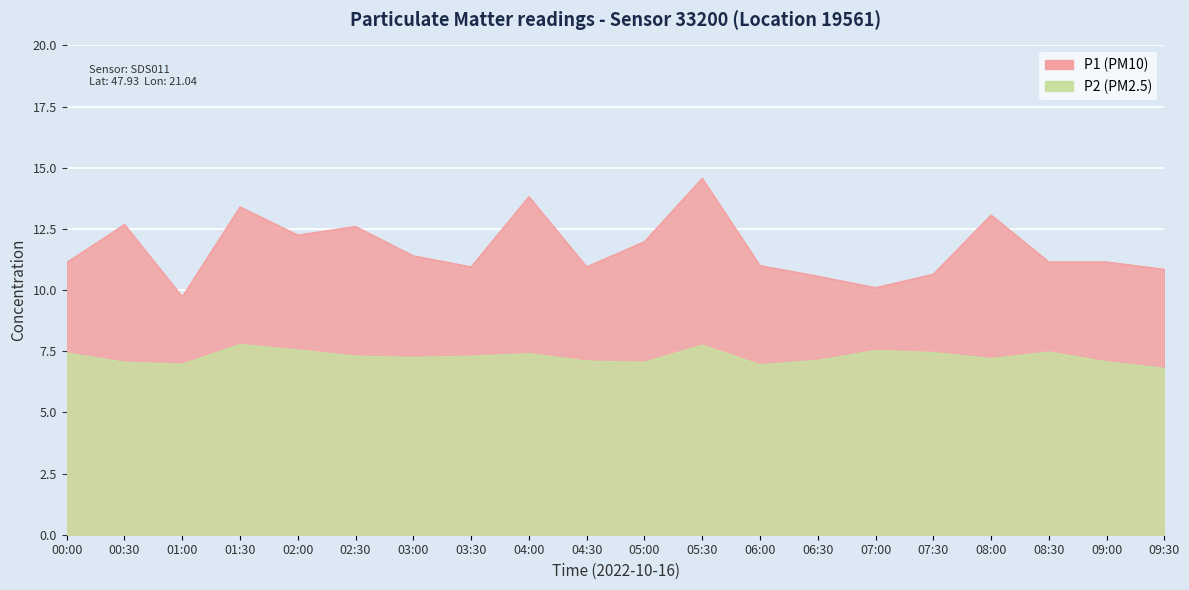

Rank the categories by P1 value from highest to lowest.

05:30, 04:00, 01:30, 08:00, 00:30, 02:30, 02:00, 05:00, 03:00, 08:30, 09:00, 00:00, 06:00, 03:30, 04:30, 09:30, 07:30, 06:30, 07:00, 01:00